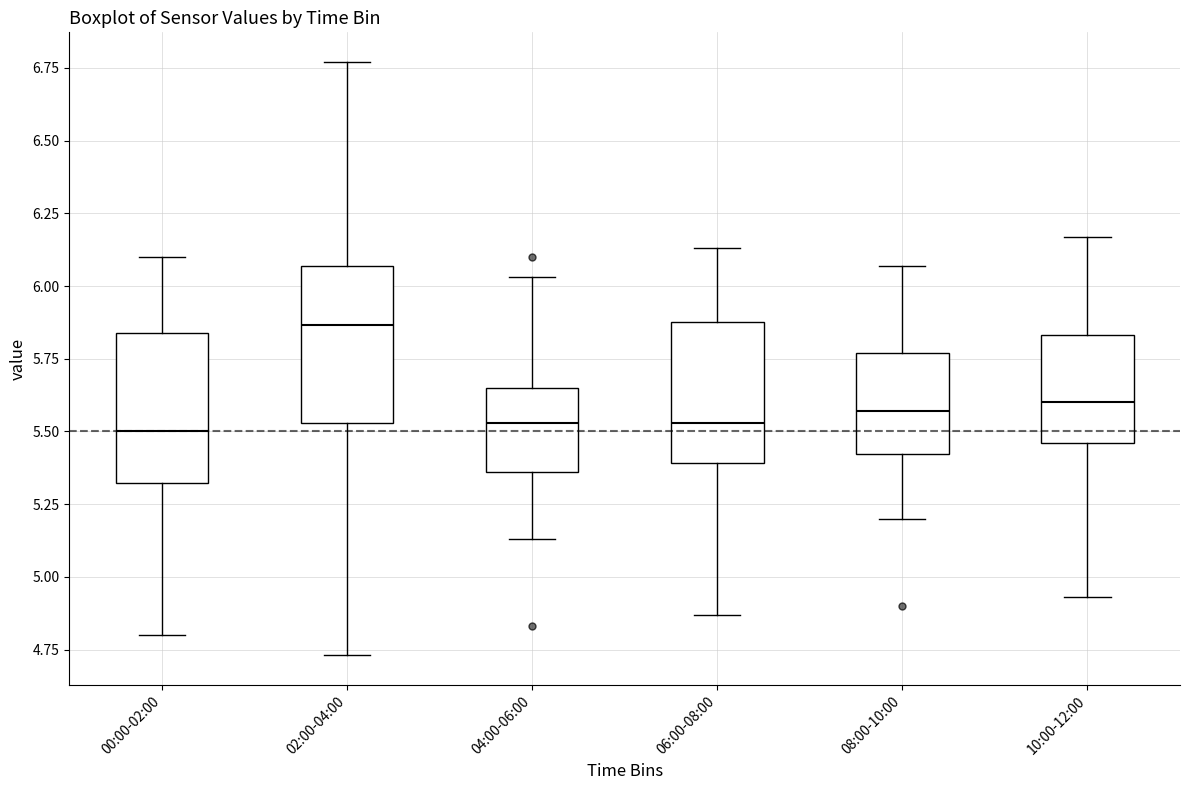

Reading left to right, transcribe this box plot: for each box, give where its median line is, the range the box spans, and where its two whiskers end, as read against the y-axis. The values are not printed on the chart, so give them approximately, as read against the axis.

00:00-02:00: median 5.50, box 5.30 to 5.85, whiskers 4.80 to 6.10
02:00-04:00: median 5.85, box 5.55 to 6.05, whiskers 4.75 to 6.75
04:00-06:00: median 5.55, box 5.35 to 5.65, whiskers 5.15 to 6.05
06:00-08:00: median 5.55, box 5.40 to 5.90, whiskers 4.85 to 6.15
08:00-10:00: median 5.55, box 5.40 to 5.75, whiskers 5.20 to 6.05
10:00-12:00: median 5.60, box 5.45 to 5.85, whiskers 4.95 to 6.15